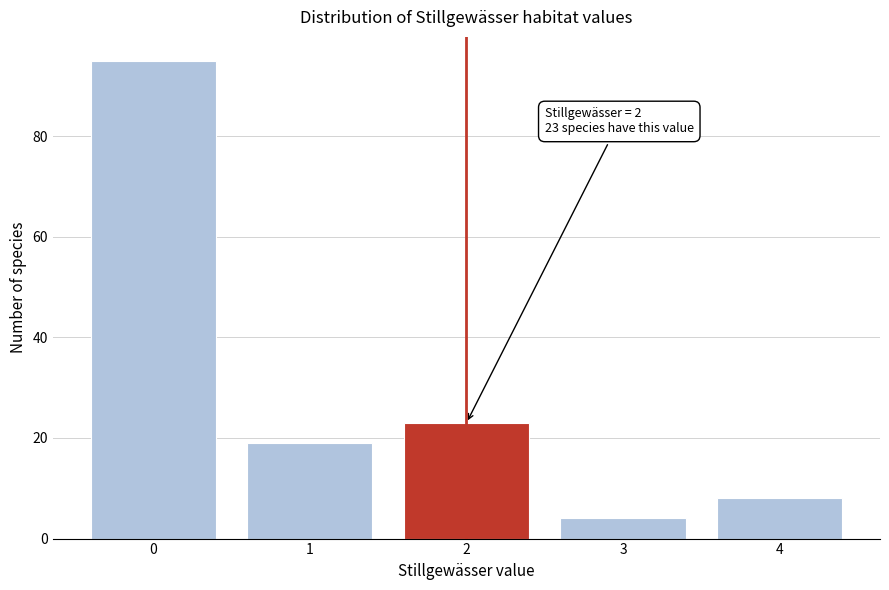

Reading right to left, extract all data points from this chart.

4=8	3=4	2=23	1=19	0=95